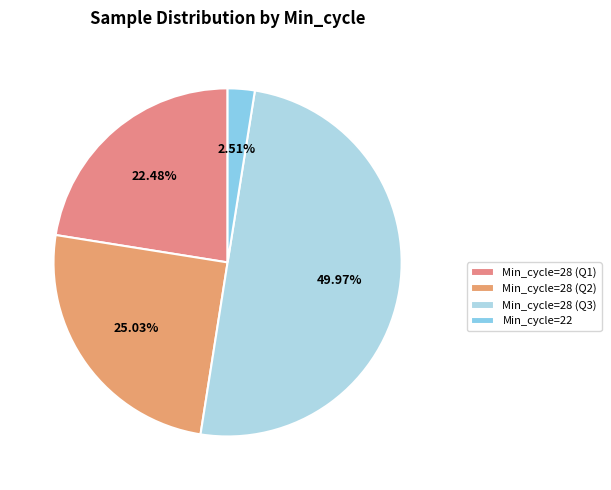

How many slices are in this pie chart?

4